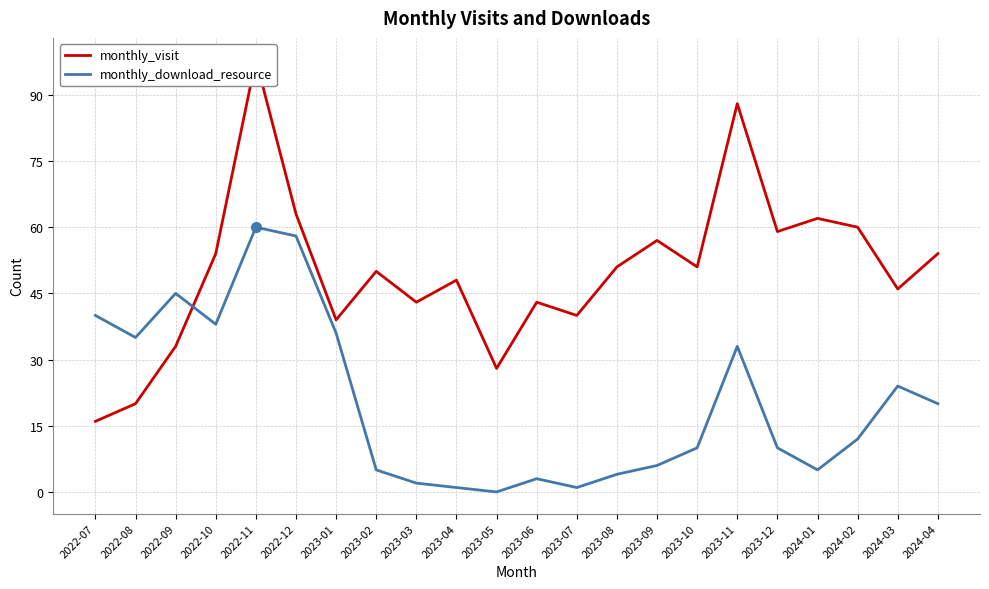

At which category does monthly_download_resource reach its first local peak?

2022-09